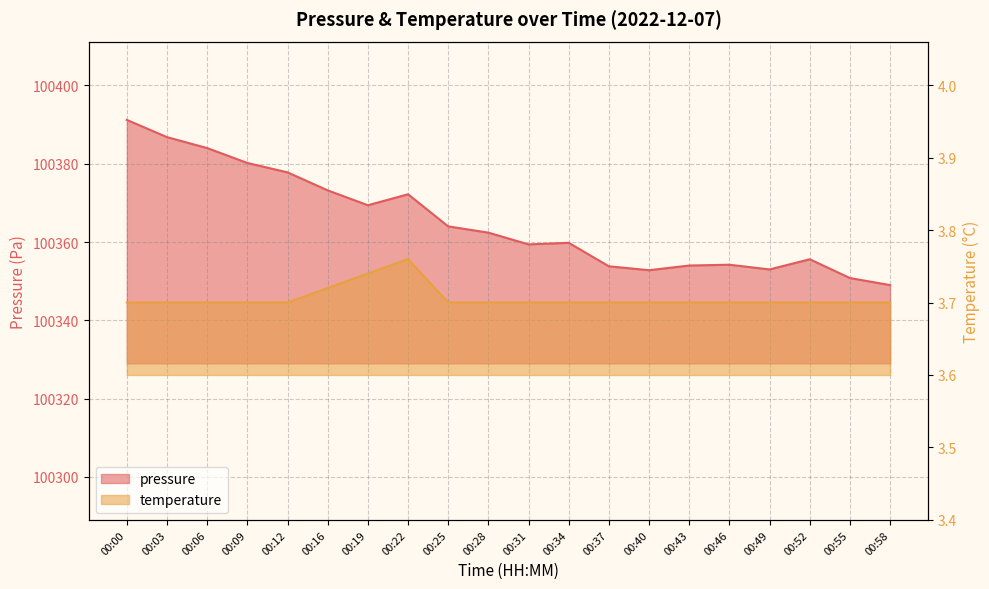

At which category does pressure reach its first local valley?

00:19